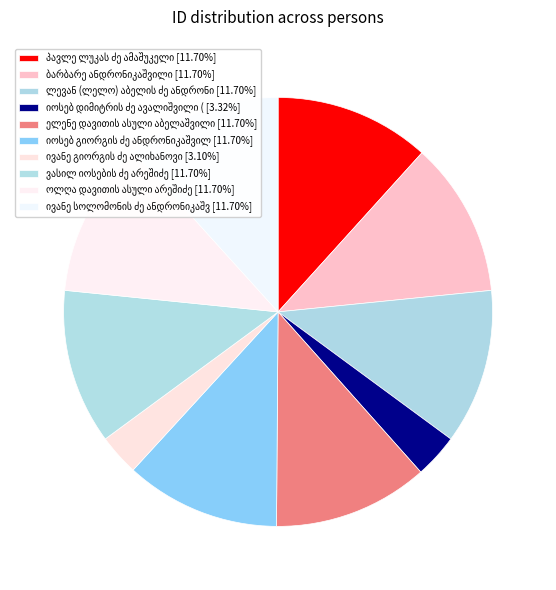

To the nearest percent, what is the average slice percentage?

10%